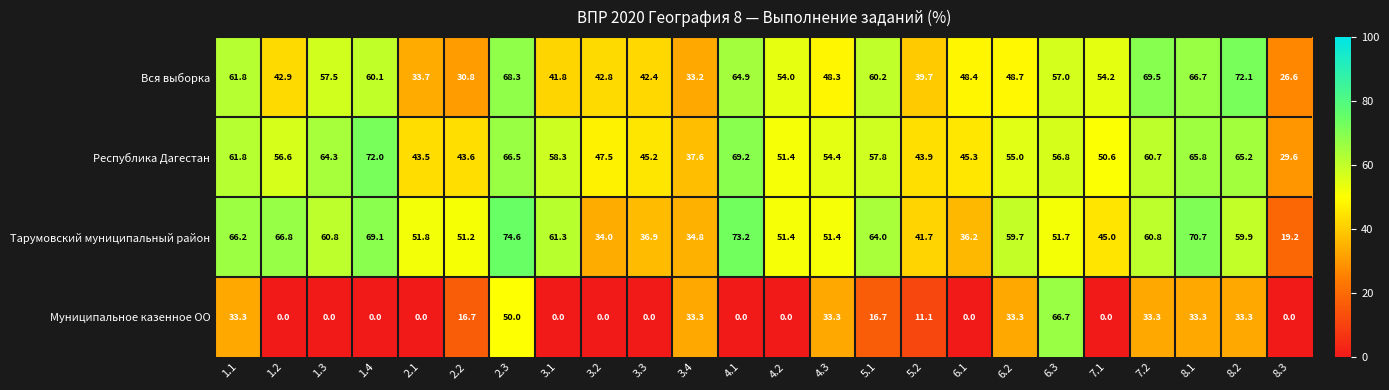

List the series in order of their peak value, highest first.

Тарумовский муниципальный район, Вся выборка, Республика Дагестан, Муниципальное казенное ОО